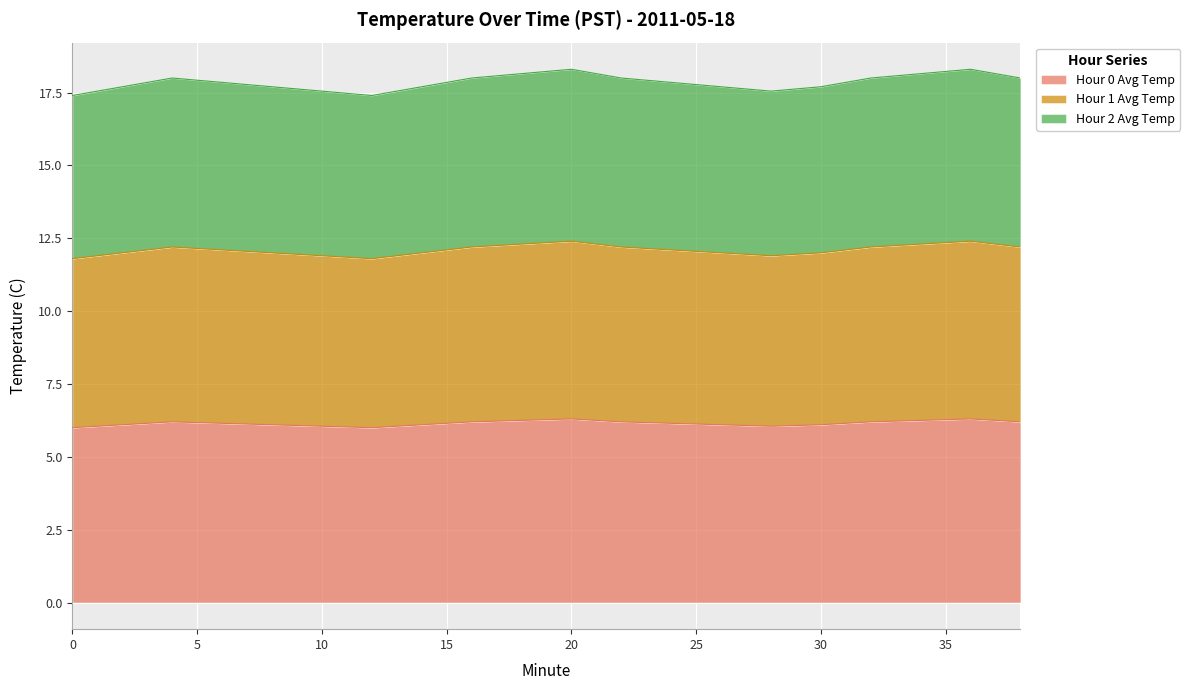

Where is the first local maximum for Hour 1 Avg Temp?

4